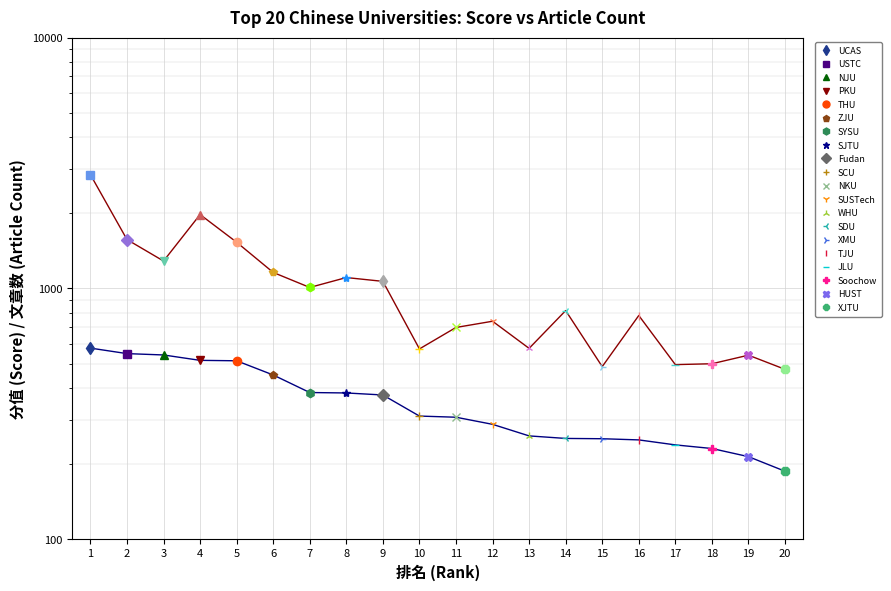

Where is 文章数 nearest to the value 1658?

2